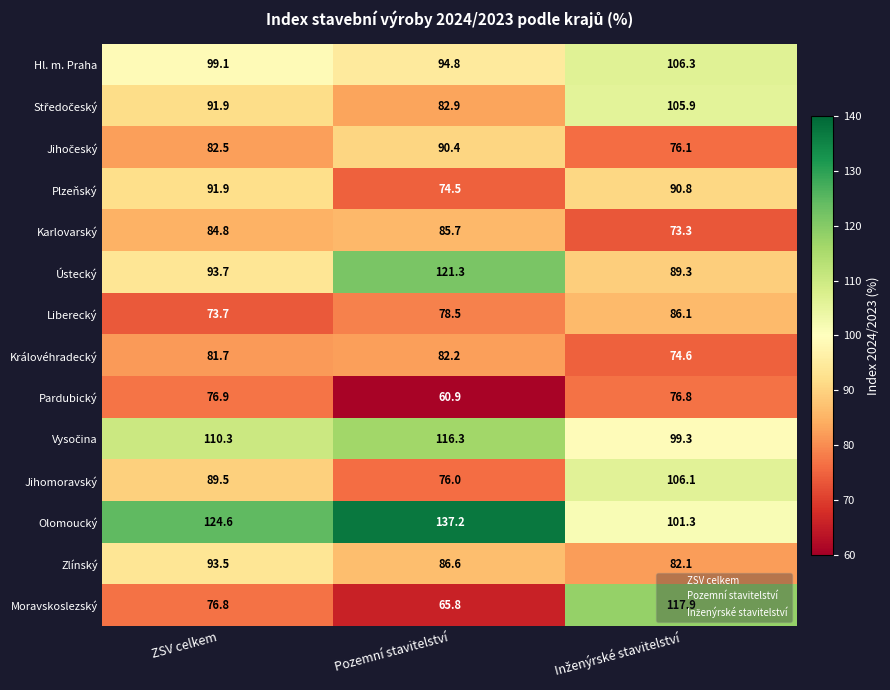

How many data points in Plzeňský are less than 90?

1